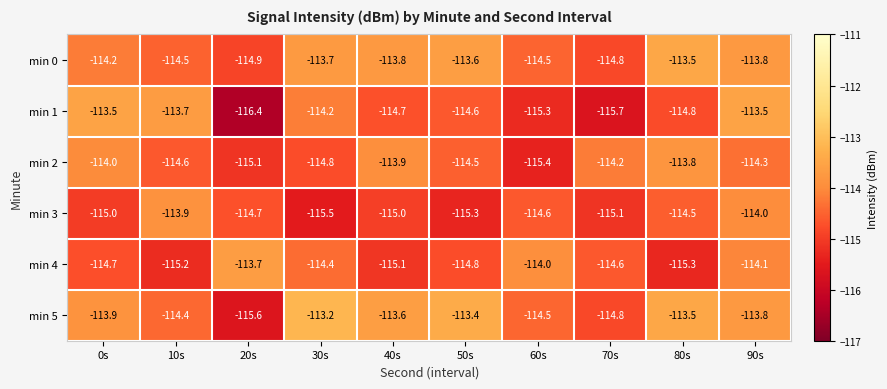

Is it true that min 5 equals -113.6 at 40s?

True